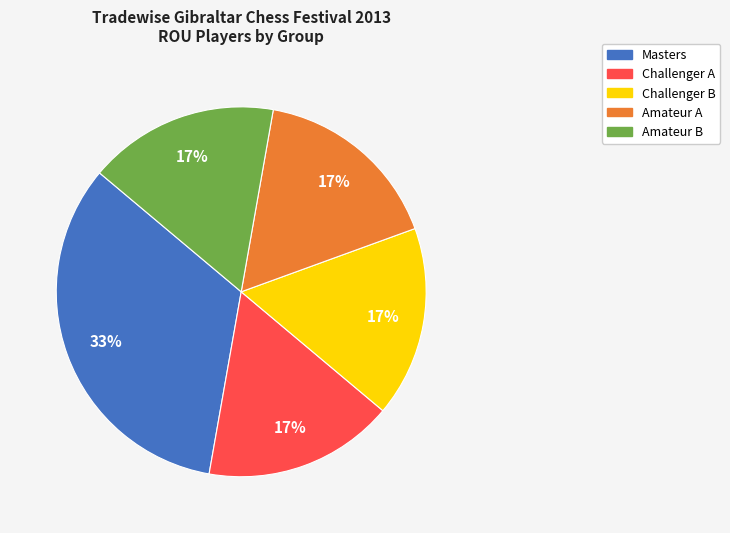

Is Challenger B the majority of the pie?

No